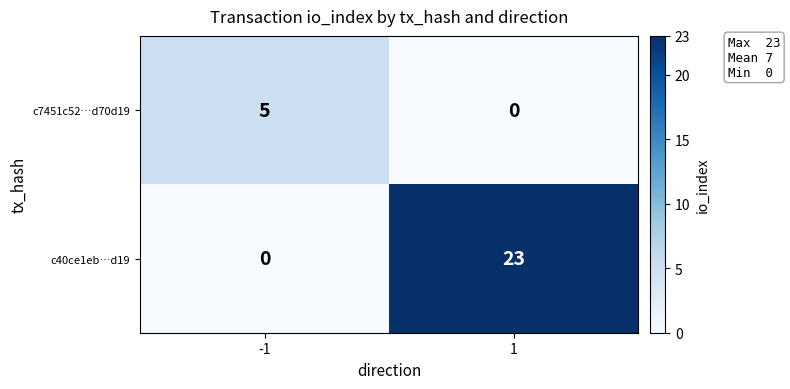

What is the highest value of the c7451c52…d70d19 series?

5